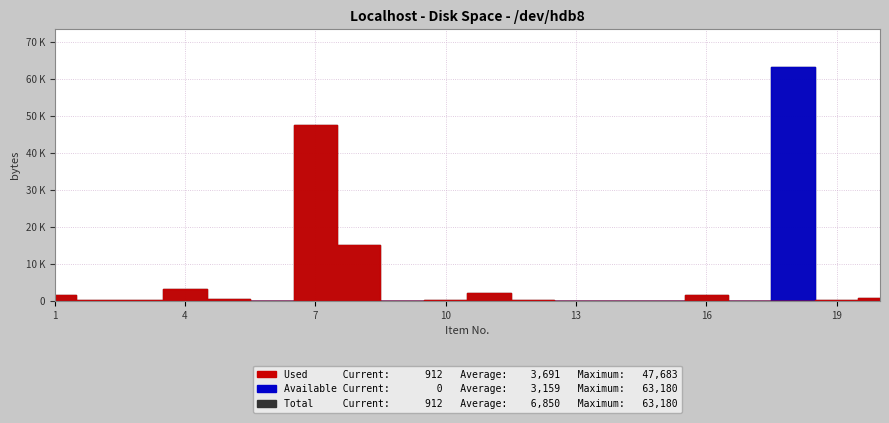

Between 9 and 12, which series saw the biggest shift?

Used